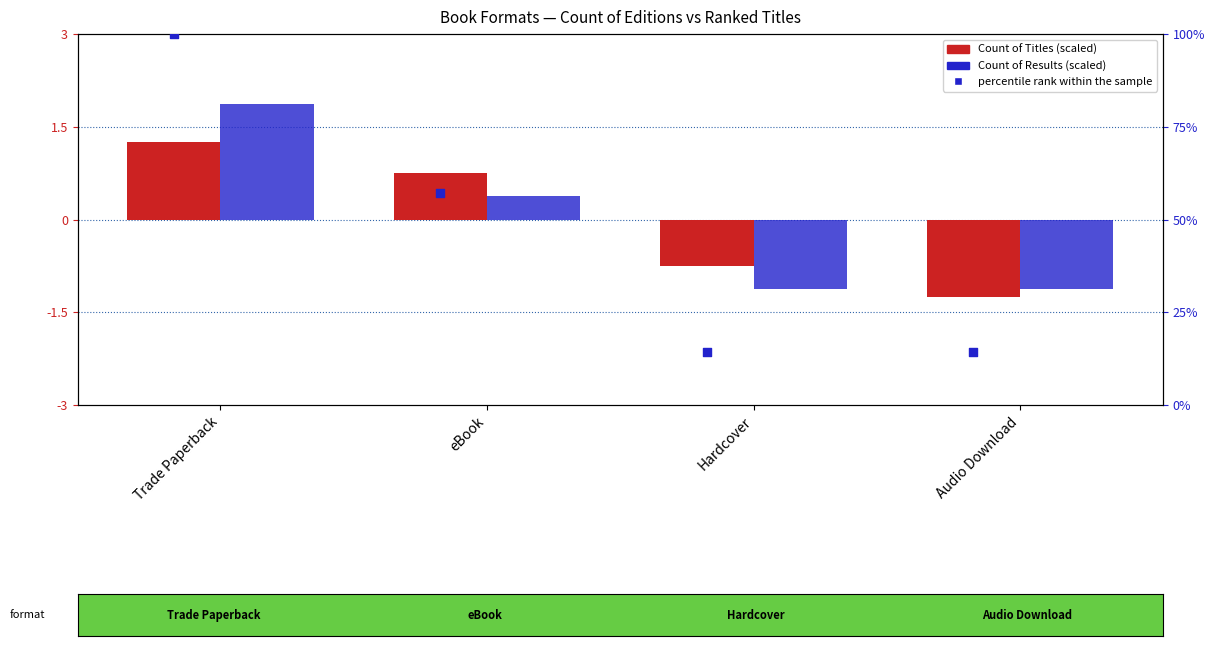

What are all the series names shown in the legend?

Count of Titles, Count of Results, percentile rank within the sample